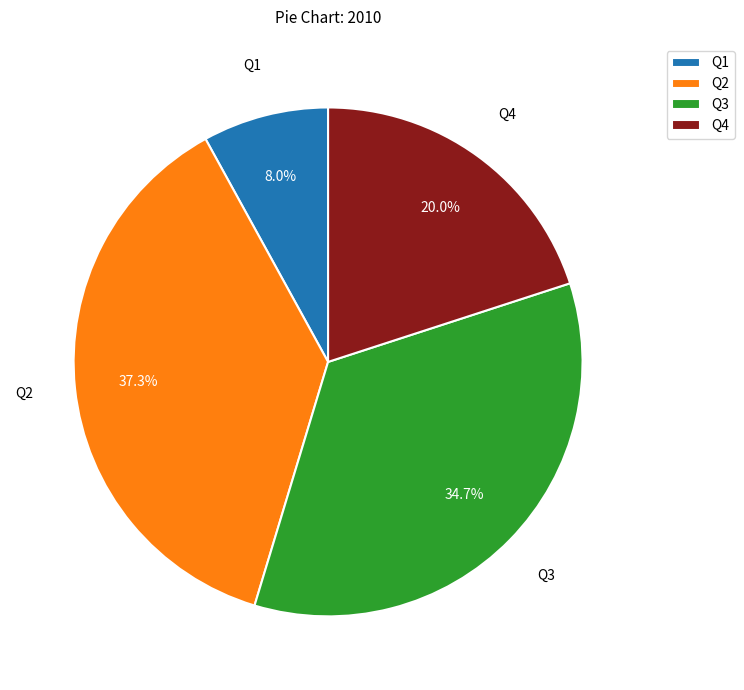

Combined, do Q3 and Q1 account for over 50%?

No